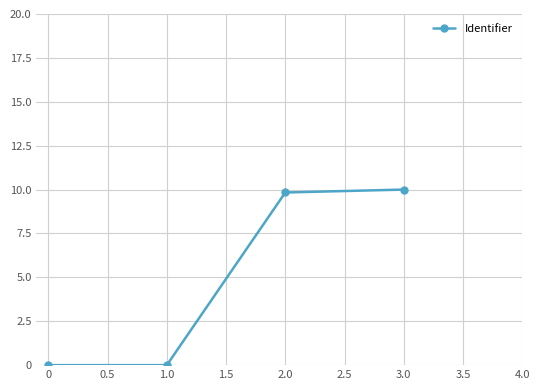

Reading right to left, extract all data points from this chart.

3.0=10.0	2.0=9.8	1.0=0.0	0=0.0